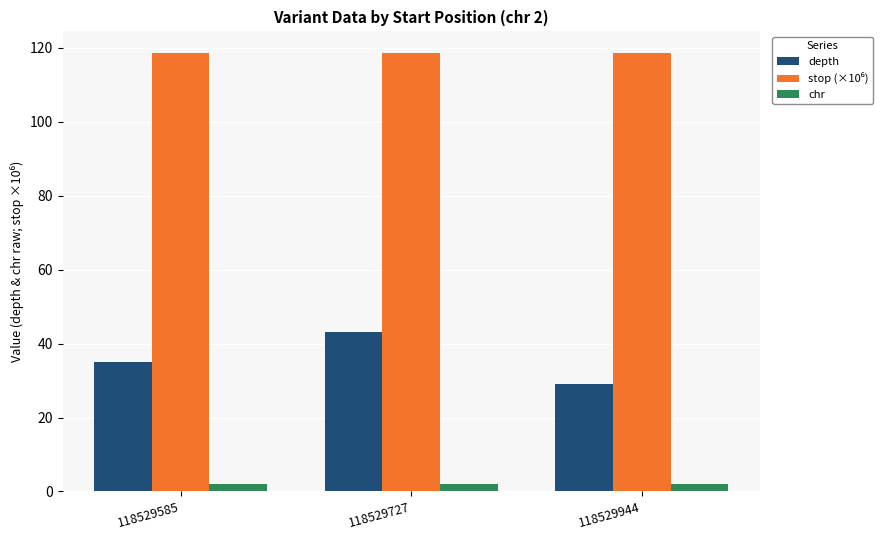

How many data points does each series have?

3